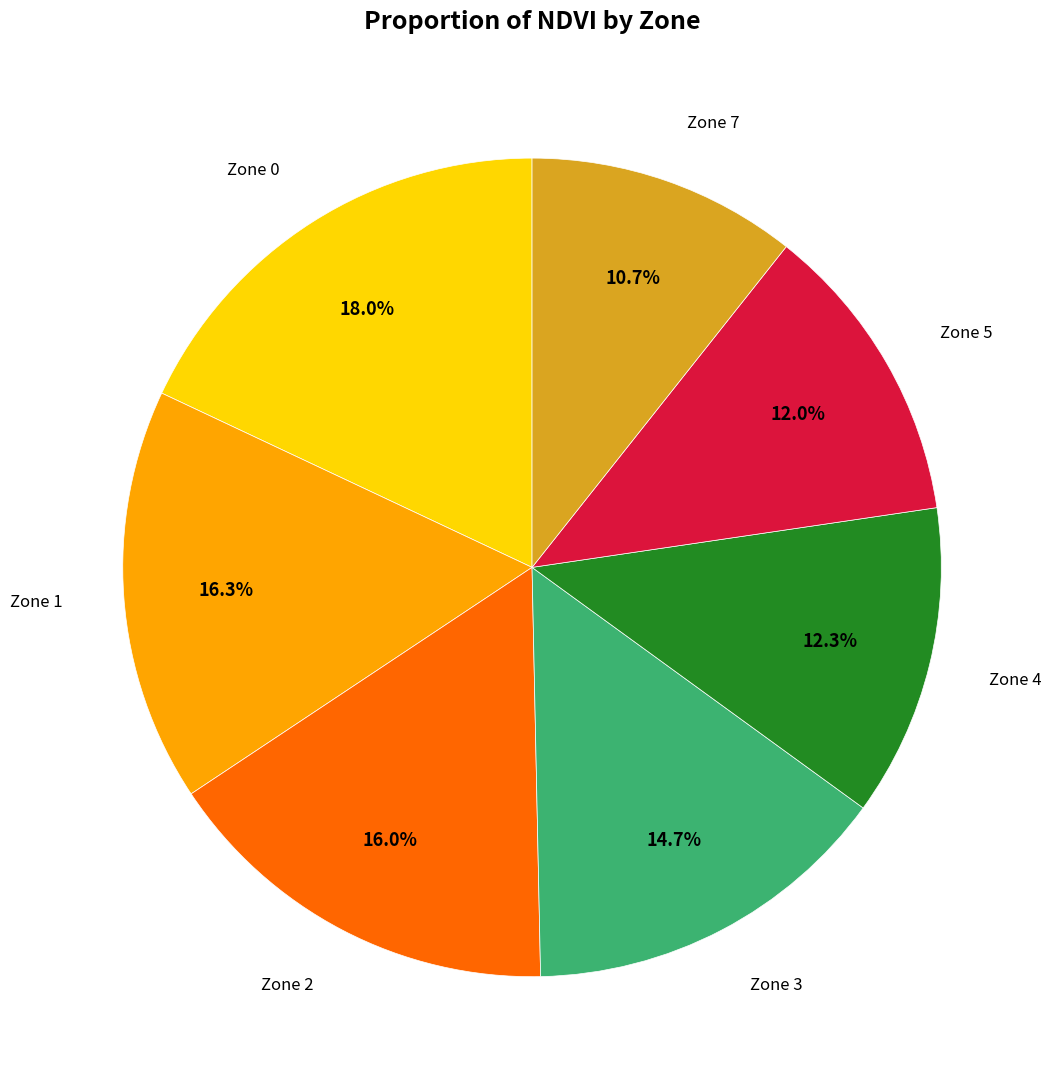

Does any single category account for the majority?

No